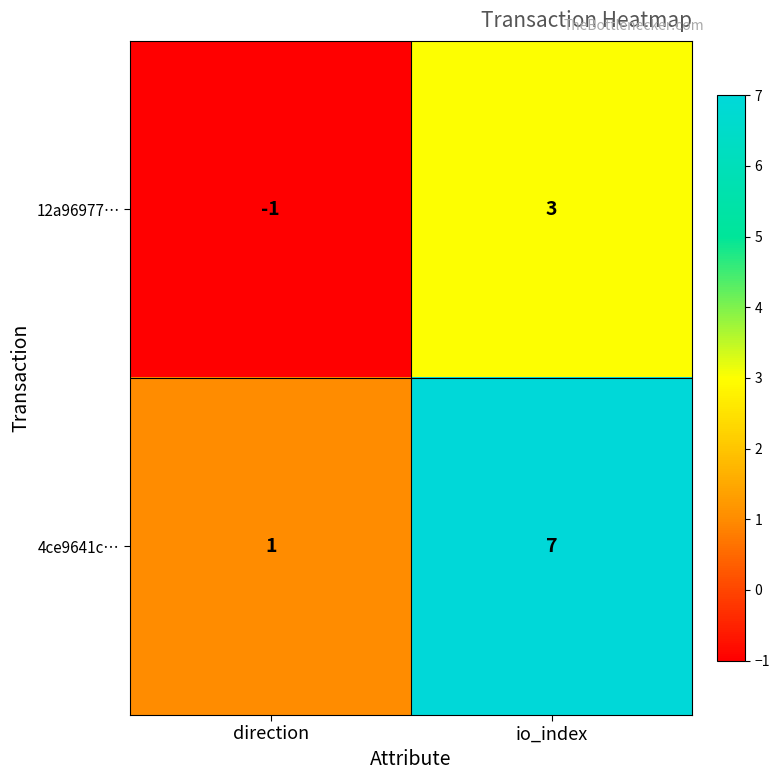

The value of 12a96977… at io_index is 3. True or false?

True